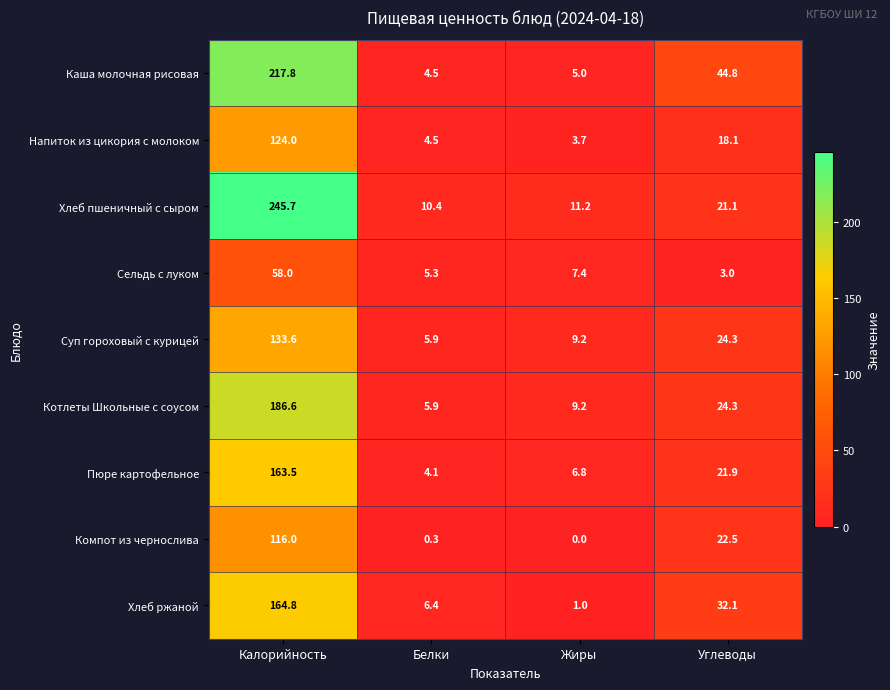

True or false: Напиток из цикория с молоком has a value of 4.5 at Белки.

True